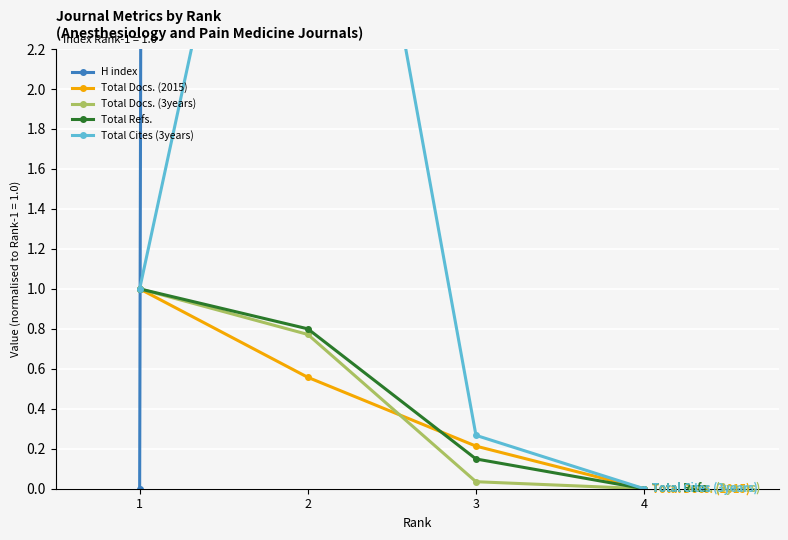

What is the average value of the Total Cites (3years) series?

1.5